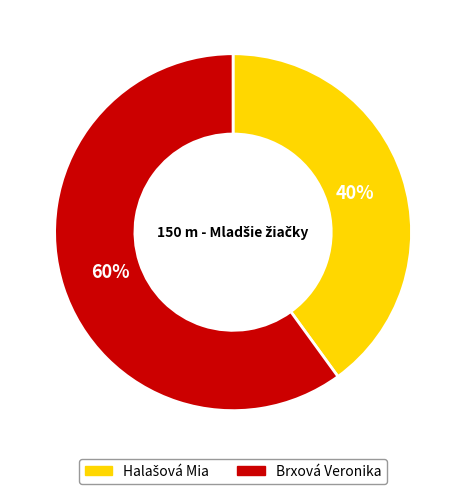

True or false: Brxová Veronika accounts for 47% of the total.

False